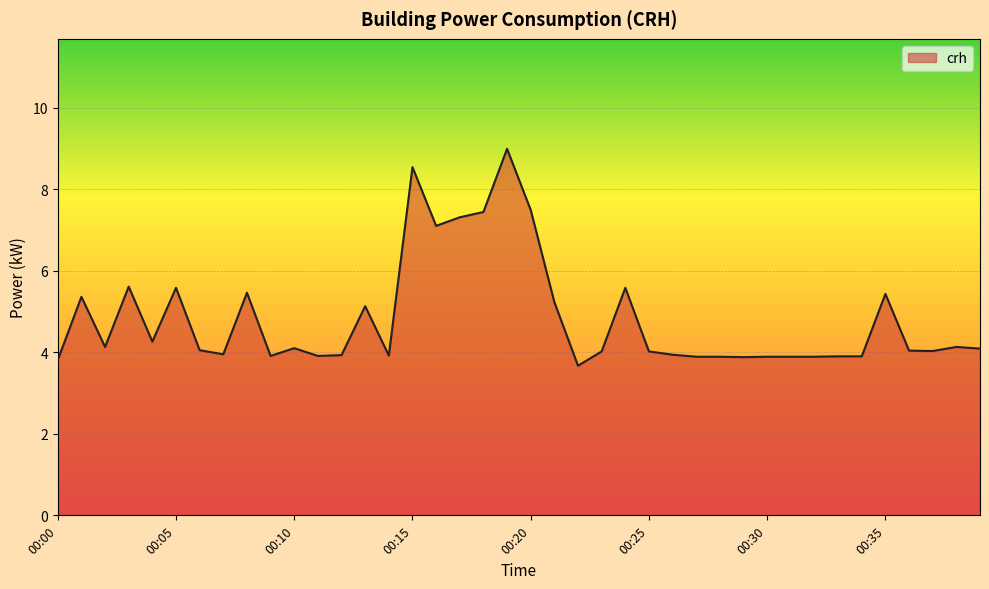

What is the difference between the maximum and minimum values?

5.3